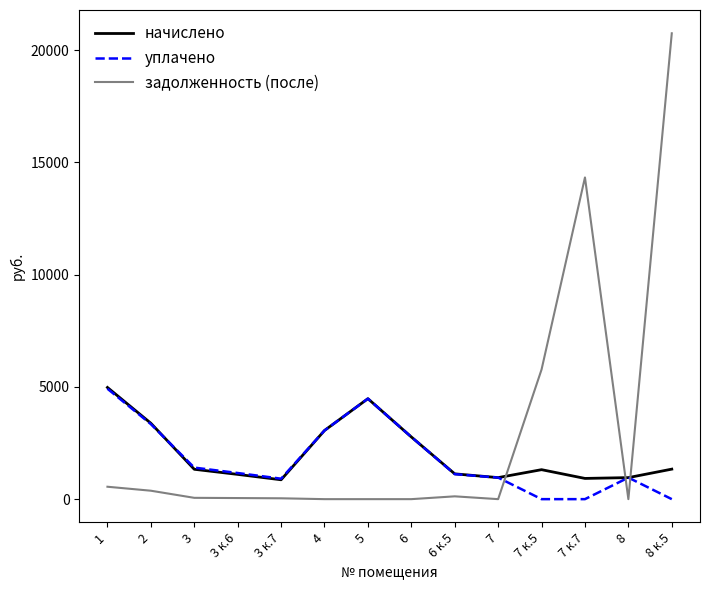

Which series has the widest spread of values?

задолженность (после)